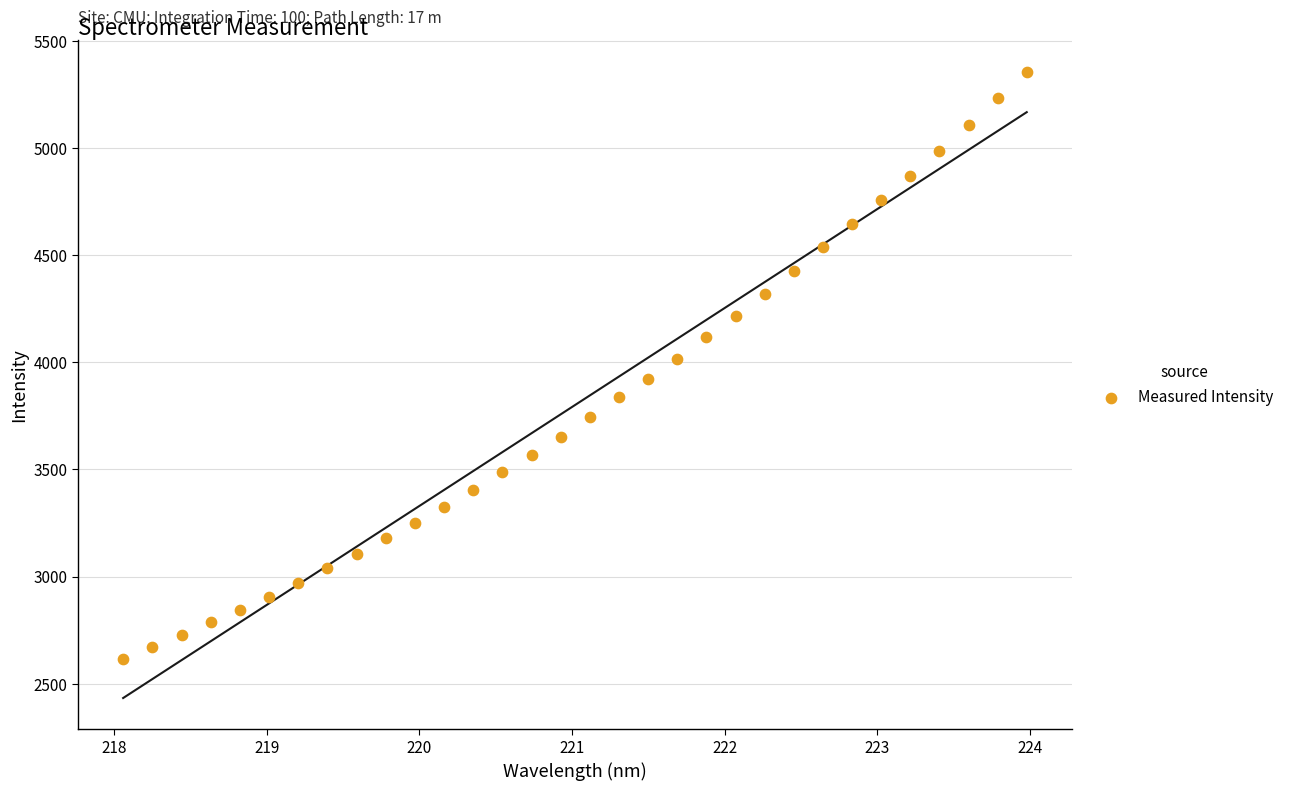

What is the range of X values (max minus min)?

5.9